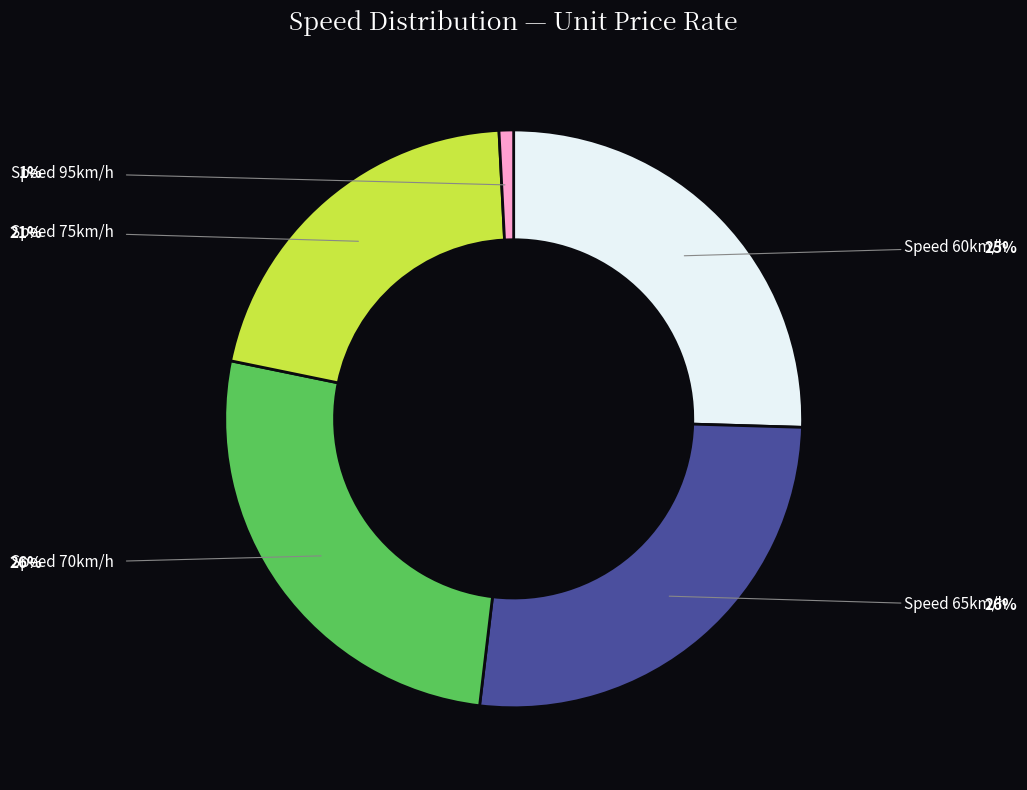

Count the number of slices in the pie.

5